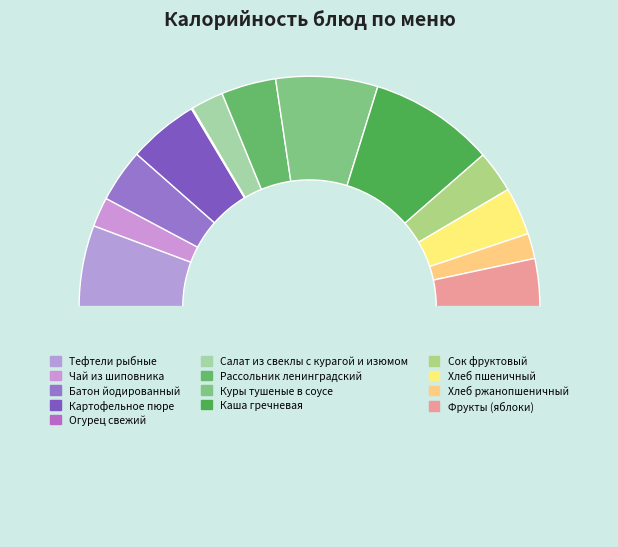

How many slices are in this pie chart?

13